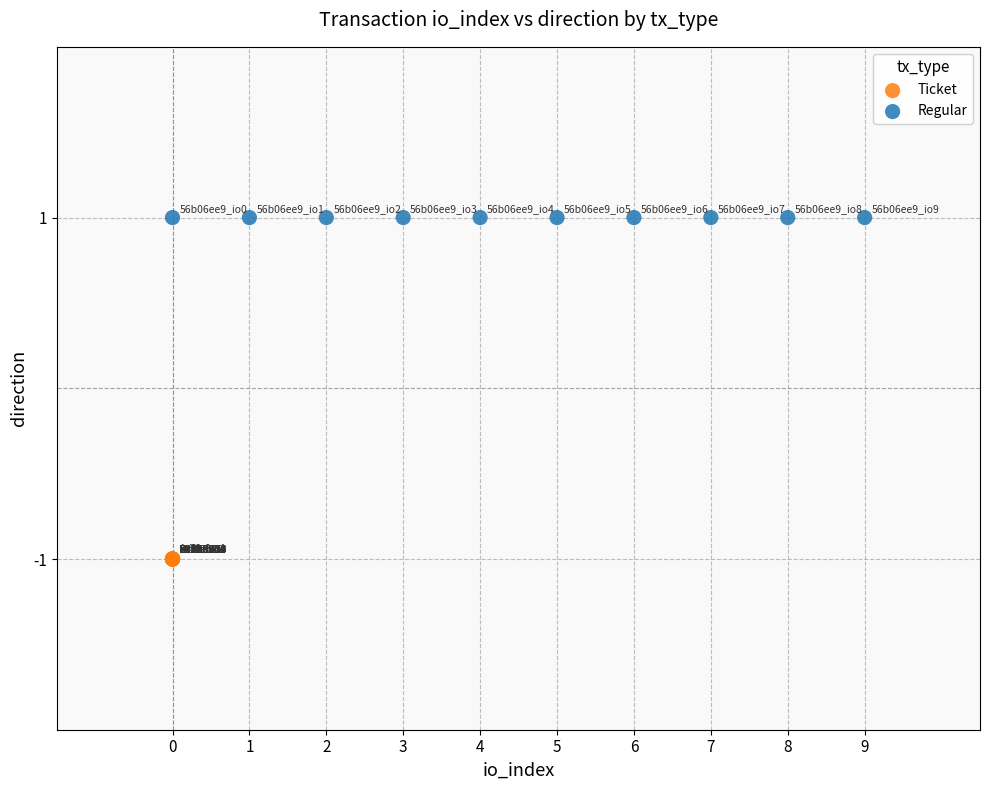

Which series reaches the maximum Y coordinate?

Regular